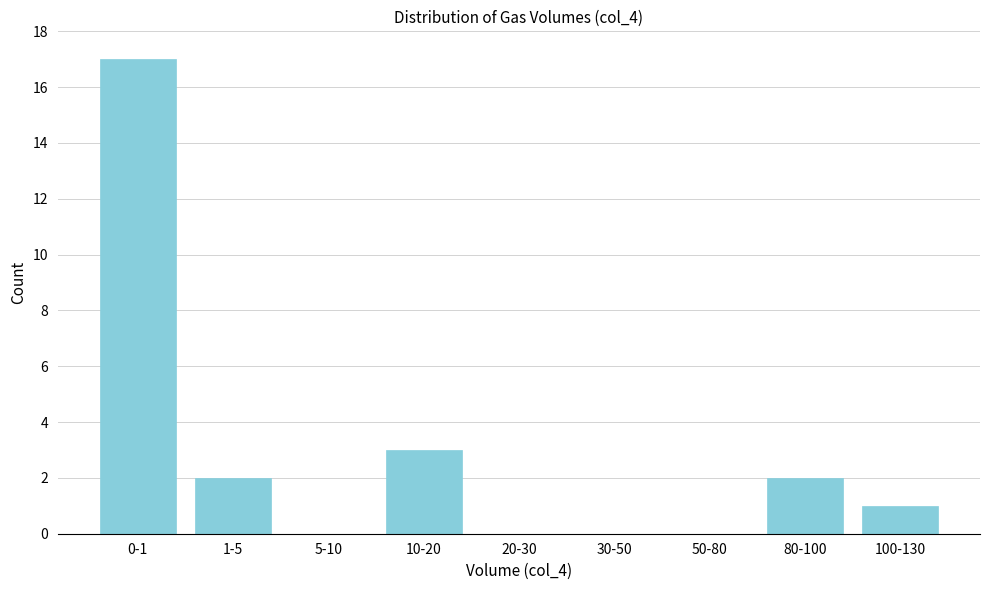

Reading right to left, what are all the values shown in this chart?

100-130=1	80-100=2	50-80=0	30-50=0	20-30=0	10-20=3	5-10=0	1-5=2	0-1=17